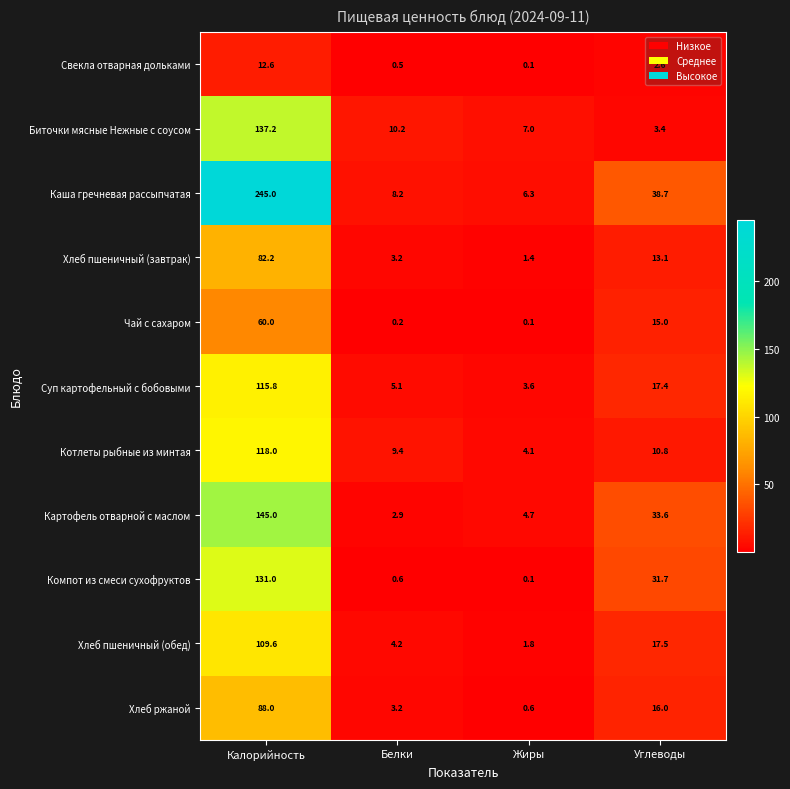

Count the number of data series in this chart.

11